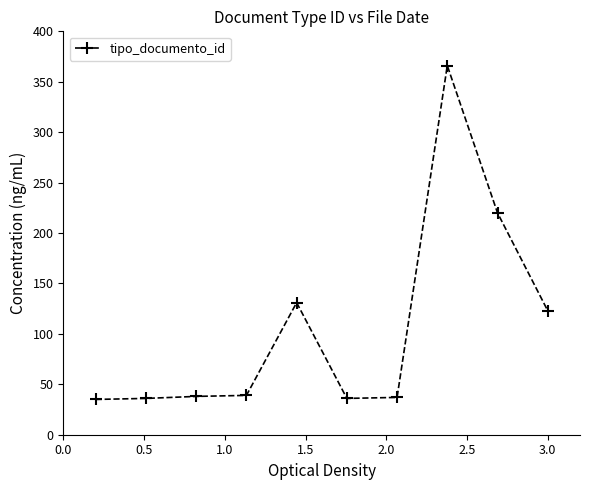

What is the maximum value shown in the chart?

366